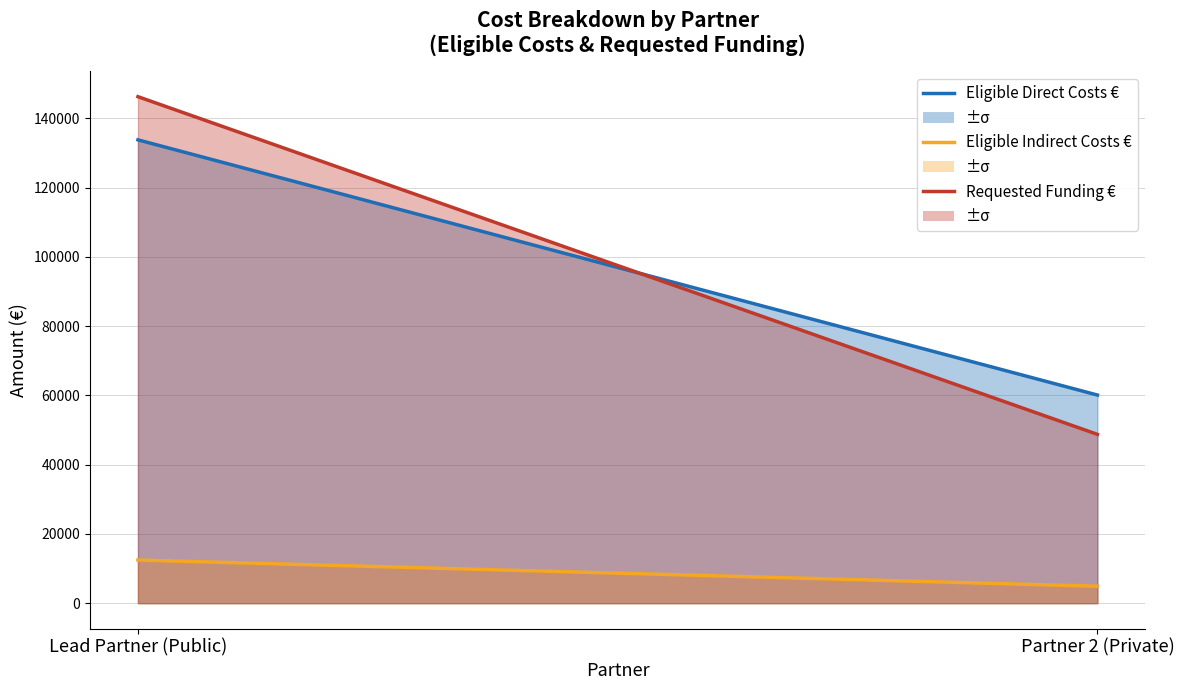

How many lines are shown in the chart?

3